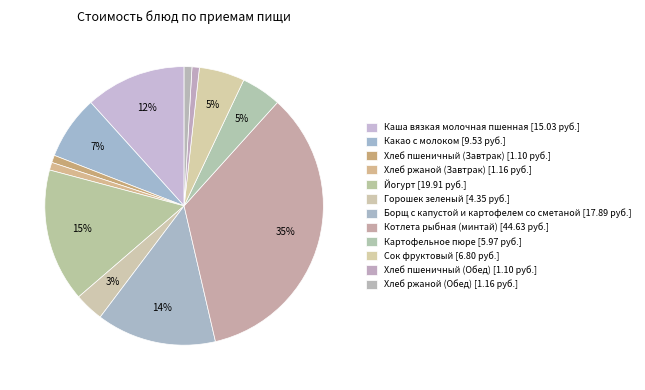

What is the smallest slice in the pie chart?

Хлеб пшеничный (Завтрак)